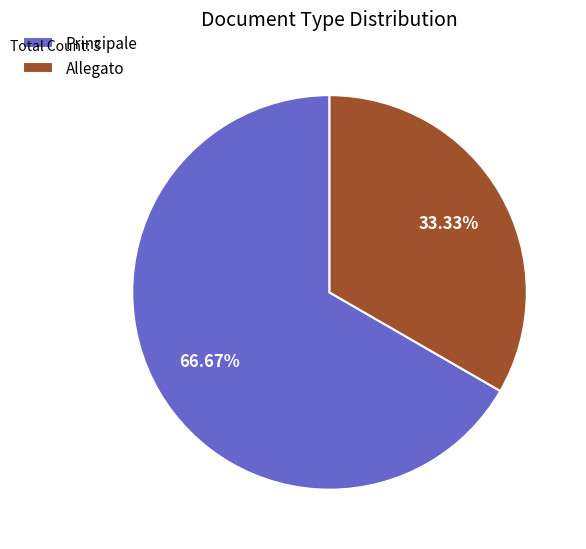

Combined, do Allegato and Principale account for over 50%?

Yes